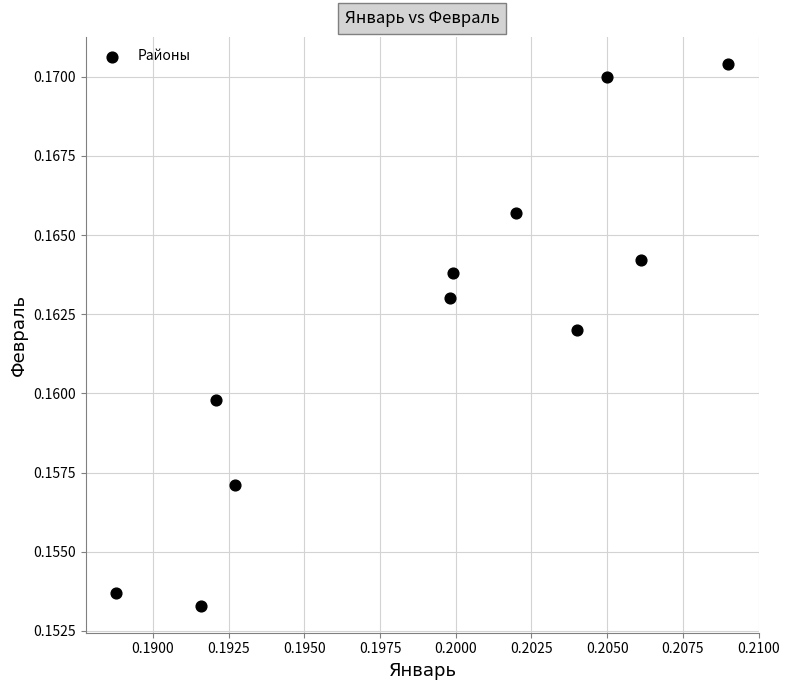

How many data points are displayed?

11